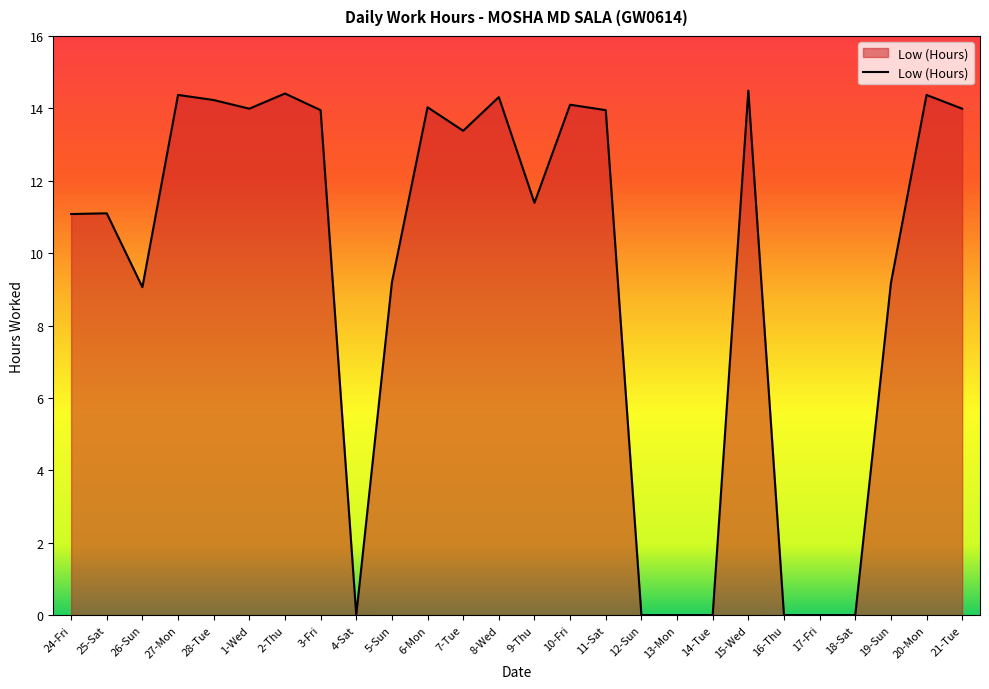

Where does the data first go above 13?

27-Mon